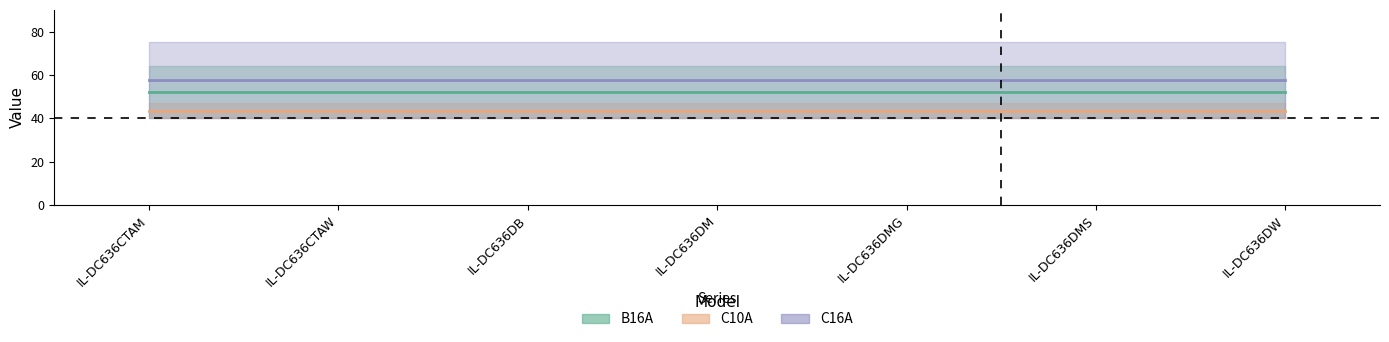

True or false: B16A has more than 2 interior local peaks.

False